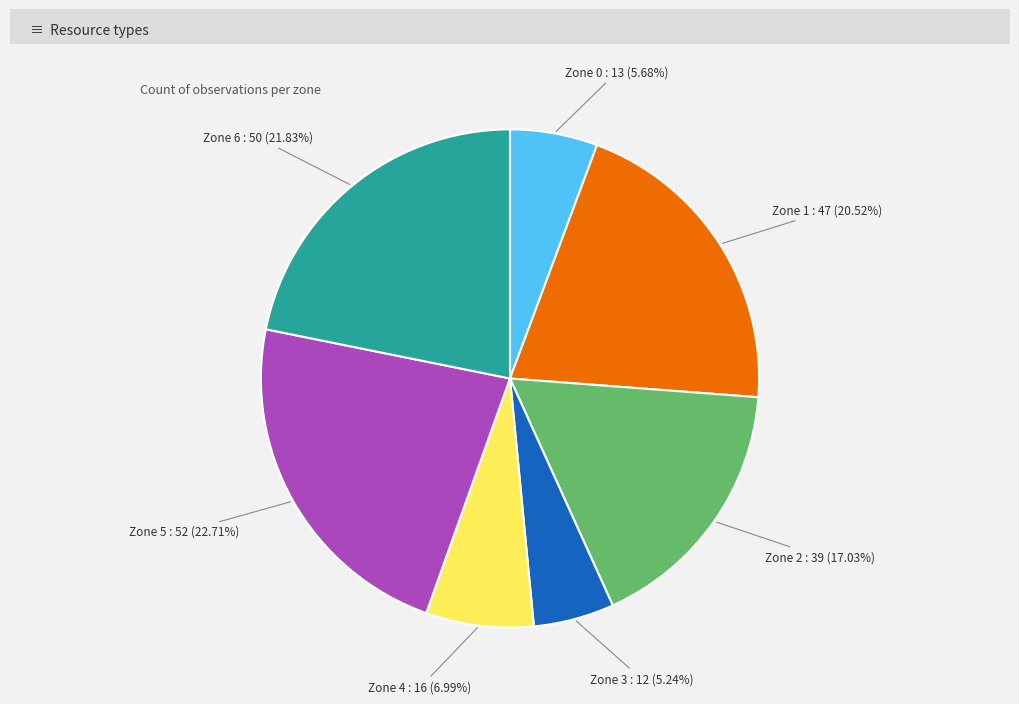

Which category has the biggest portion of the pie?

Zone 5